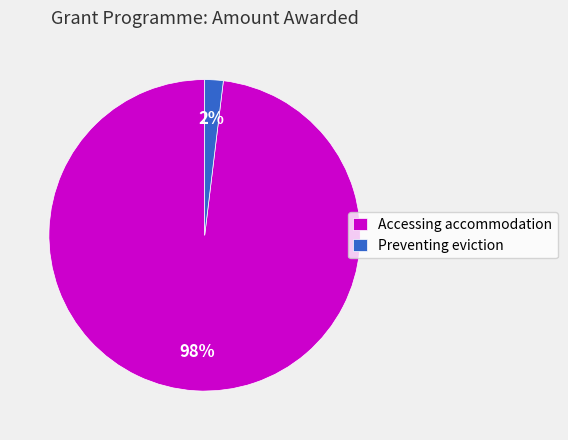

Which slice is the smallest?

Preventing eviction